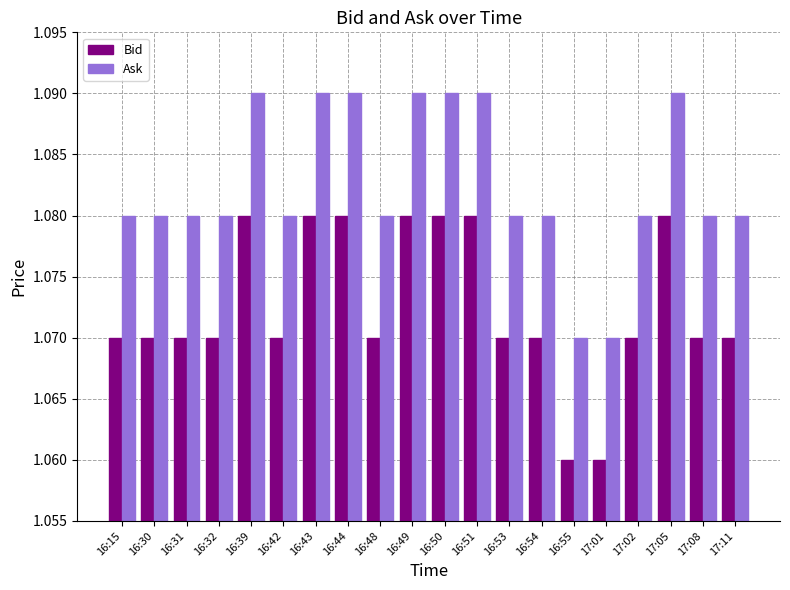

Is it true that Bid equals 0.6 at 16:43?

False